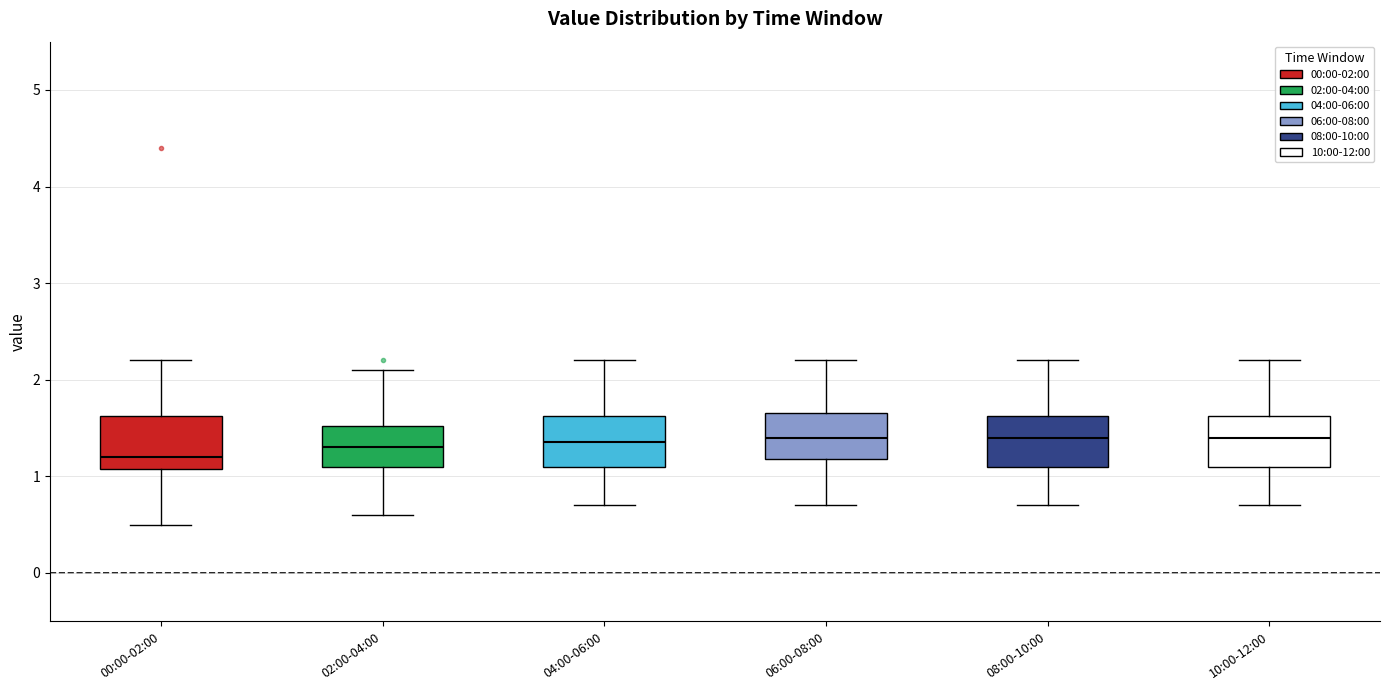

Reading left to right, transcribe this box plot: for each box, give where its median line is, the range the box spans, and where its two whiskers end, as read against the y-axis. The values are not printed on the chart, so give them approximately, as read against the axis.

00:00-02:00: median 1.2, box 1.1 to 1.6, whiskers 0.5 to 2.2
02:00-04:00: median 1.3, box 1.1 to 1.5, whiskers 0.6 to 2.1
04:00-06:00: median 1.4, box 1.1 to 1.6, whiskers 0.7 to 2.2
06:00-08:00: median 1.4, box 1.2 to 1.7, whiskers 0.7 to 2.2
08:00-10:00: median 1.4, box 1.1 to 1.6, whiskers 0.7 to 2.2
10:00-12:00: median 1.4, box 1.1 to 1.6, whiskers 0.7 to 2.2